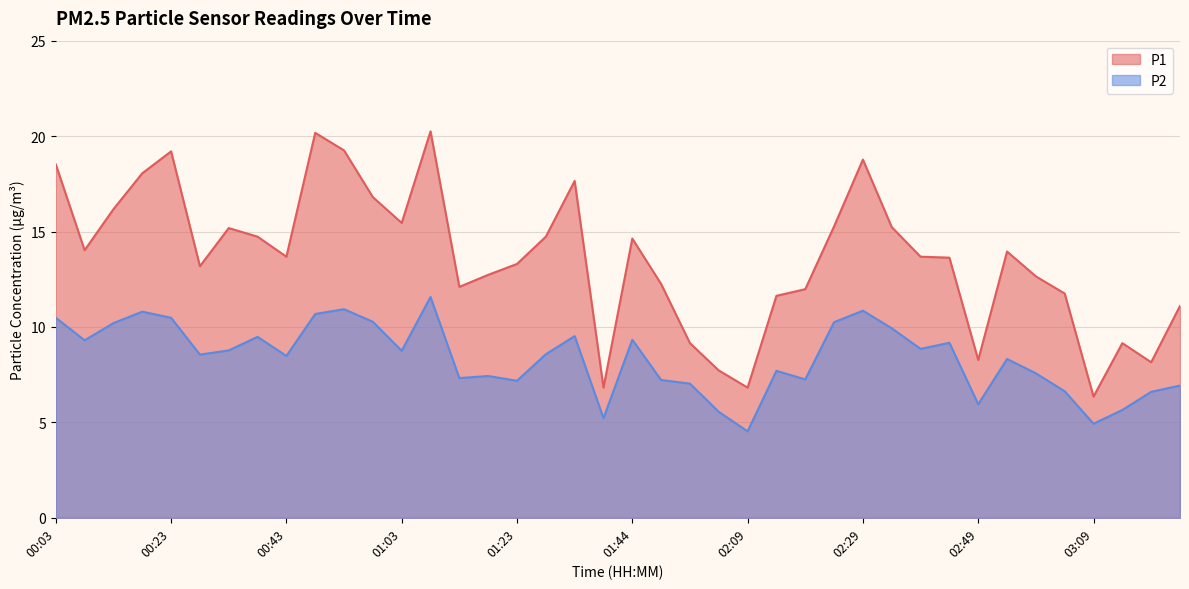

Is the value of P2 at 00:28 greater than the value of P1 at 03:14?

No